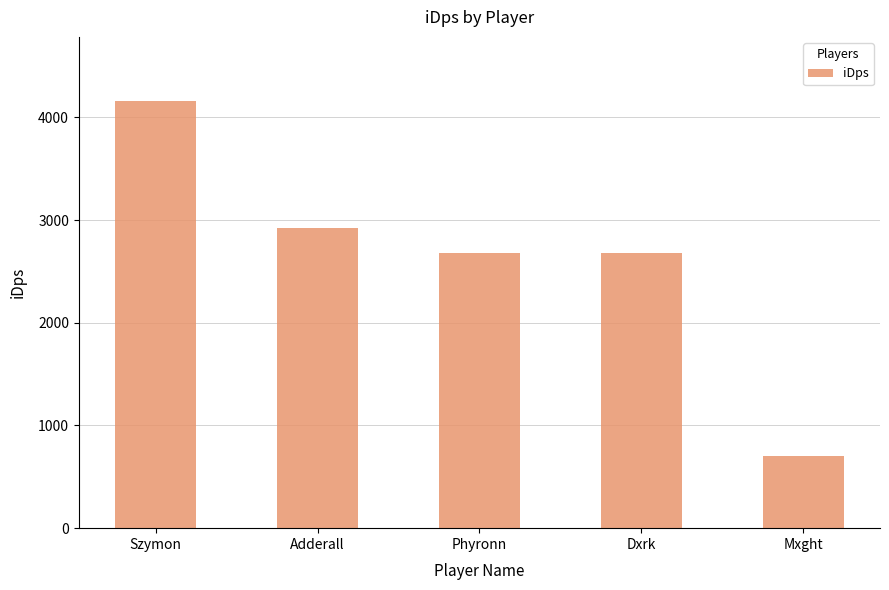

Is it true that the value at Mxght is 225.0?

False